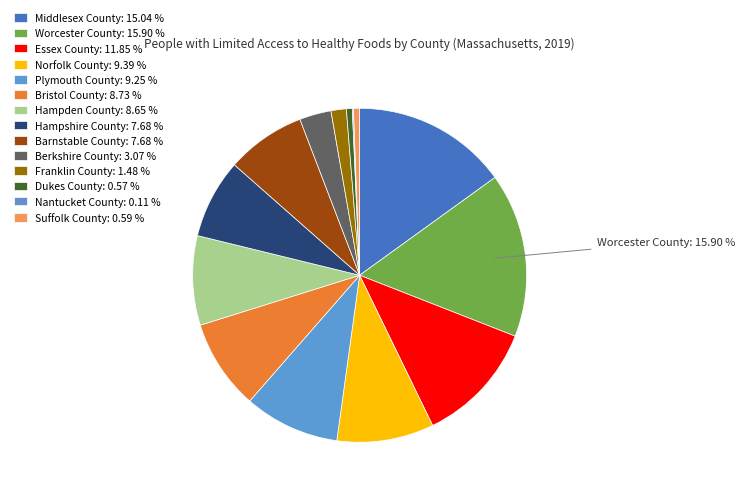

What is the largest slice in the pie chart?

Worcester County